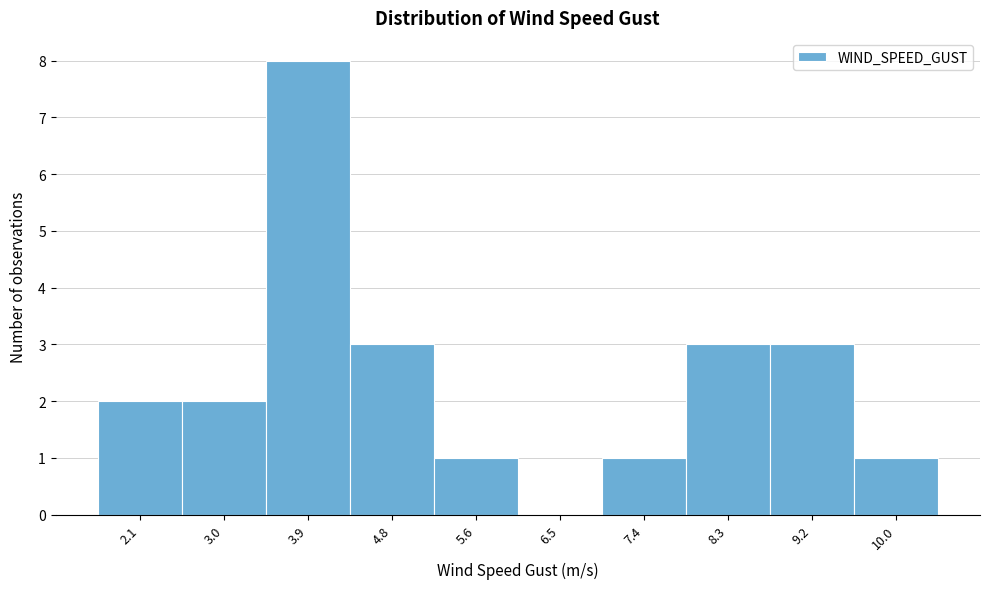

How tall is the bar that spans 4.3 to 5.2 on the x-axis? Neither the bar edges nor the heights are printed on the chart, so give them approximately, as read against the axes.

3